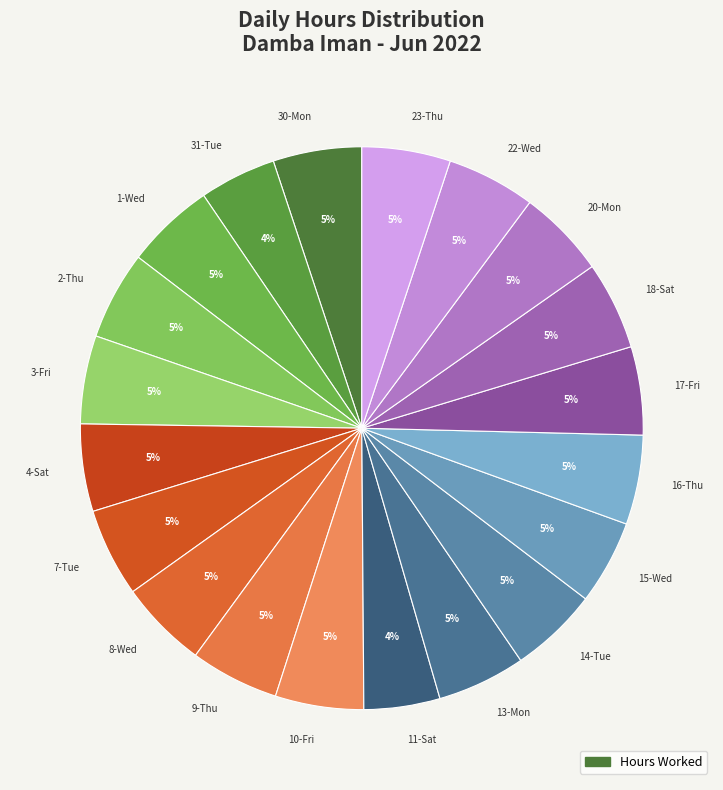

Does 22-Wed represent more than half of the total?

No